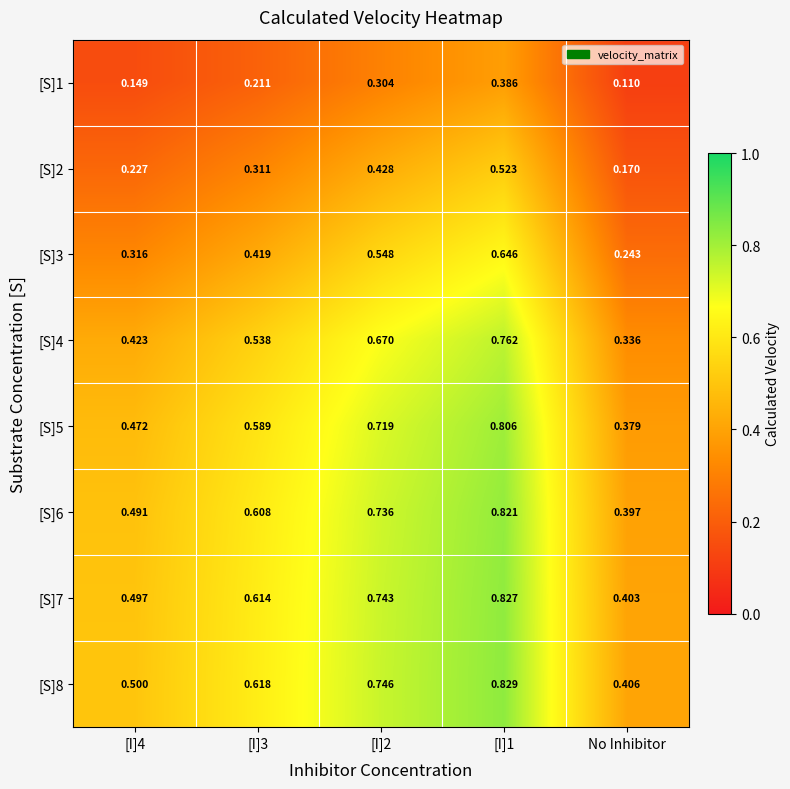

Is the value of [S]7 at [I]4 greater than the value of [S]4 at [I]1?

No